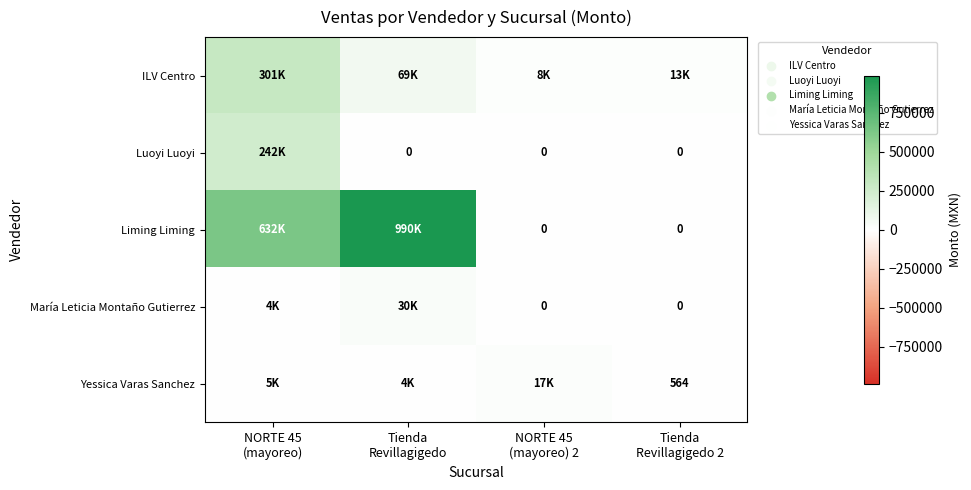

How many values in the Liming Liming series are below 632190?

2